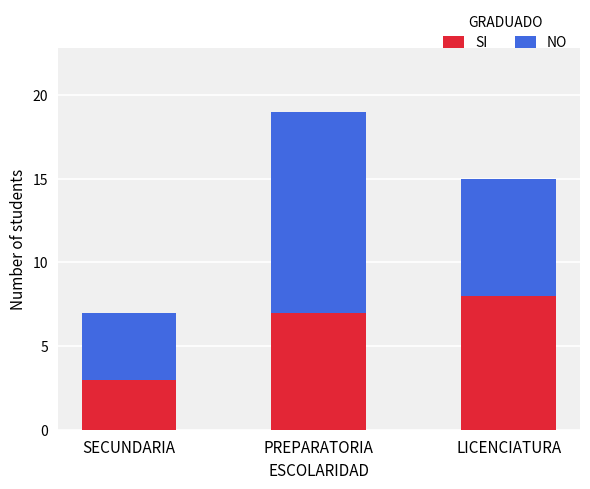

Is it true that SI equals 10 at PREPARATORIA?

False